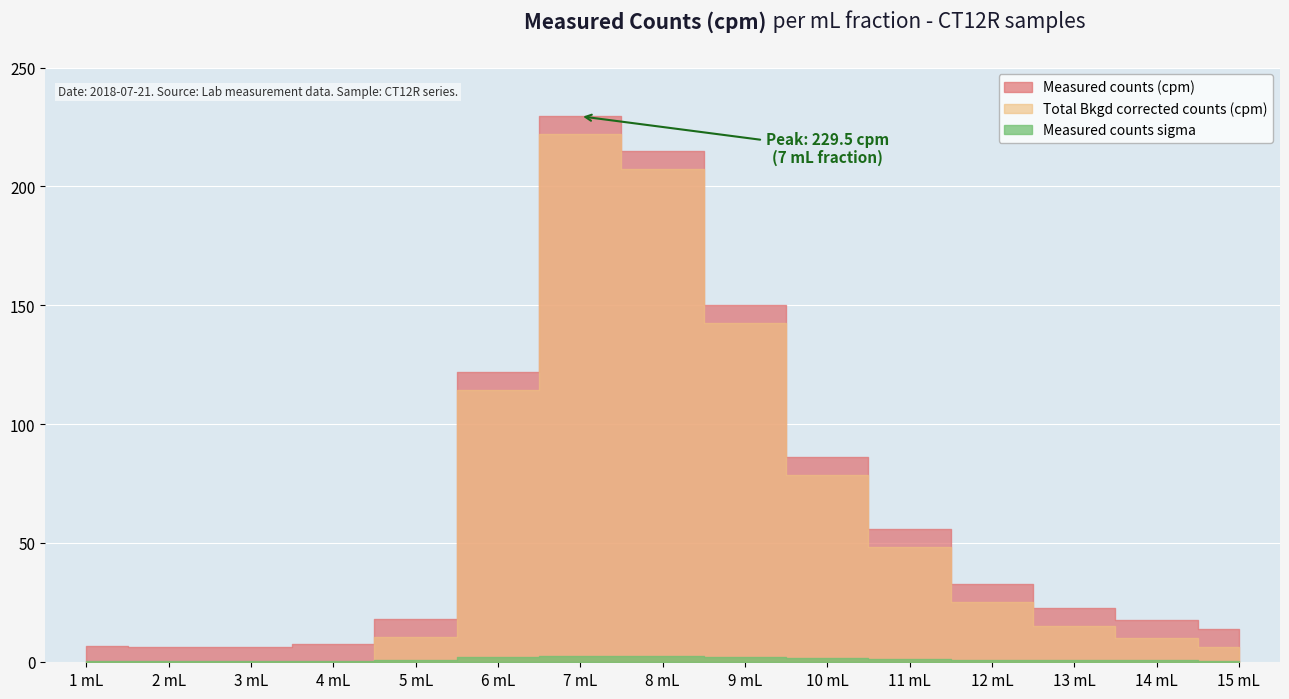

The Total Bkgd corrected counts (cpm) series shows 6.7 at 12 mL. True or false?

False